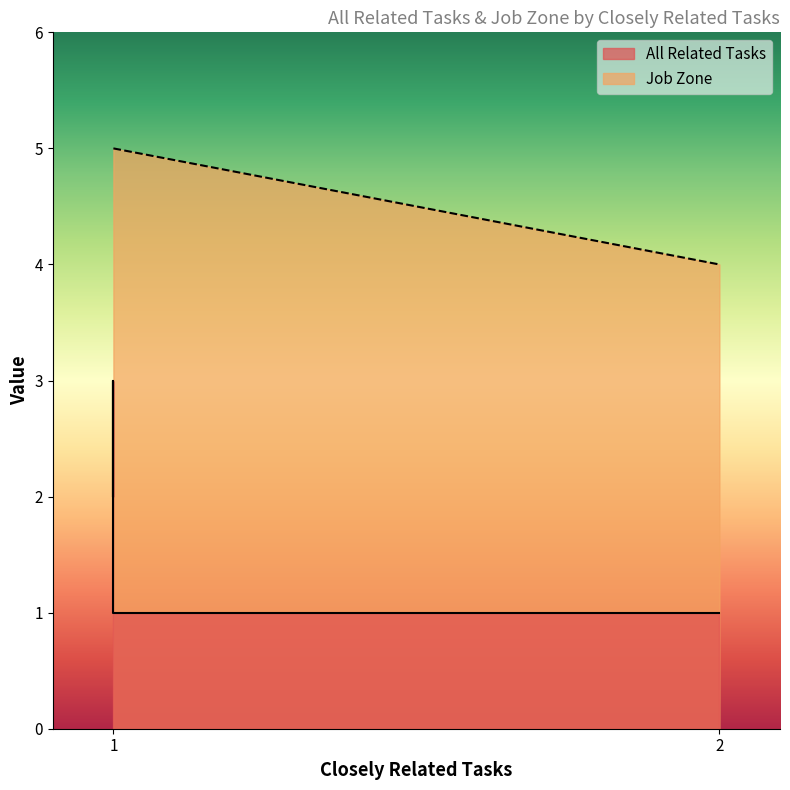

List the series in order of their overall mean, lowest first.

All Related Tasks, Job Zone